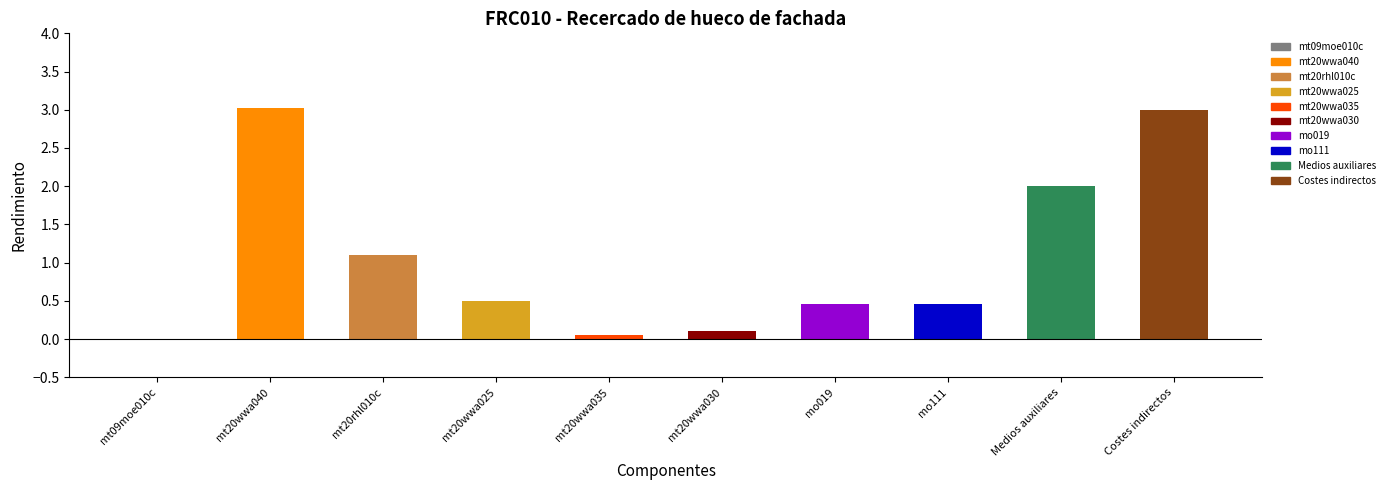

How many categories are shown in the chart?

10